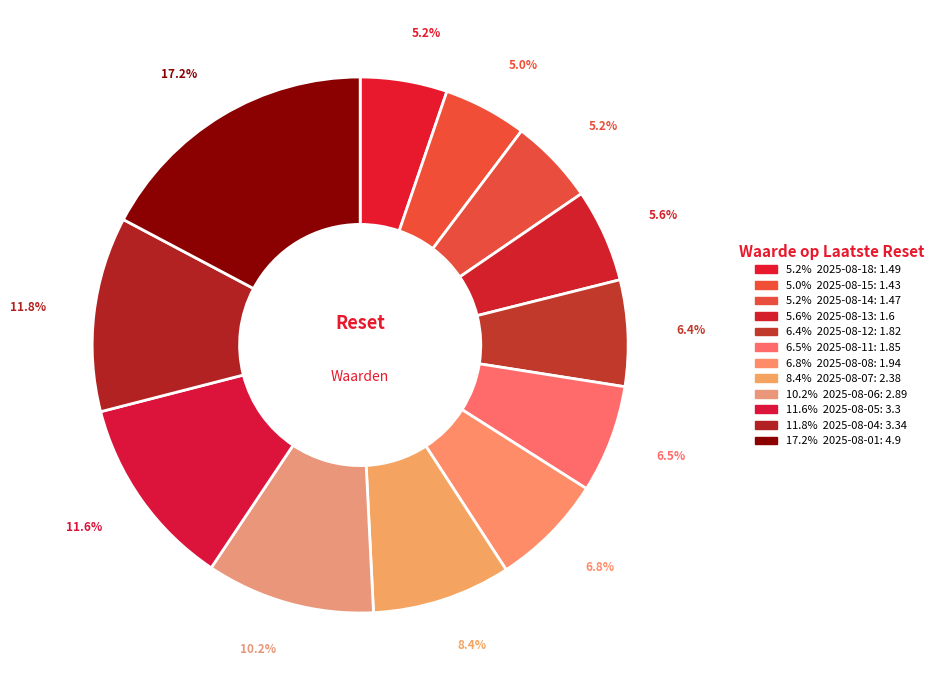

How many slices are in this pie chart?

12